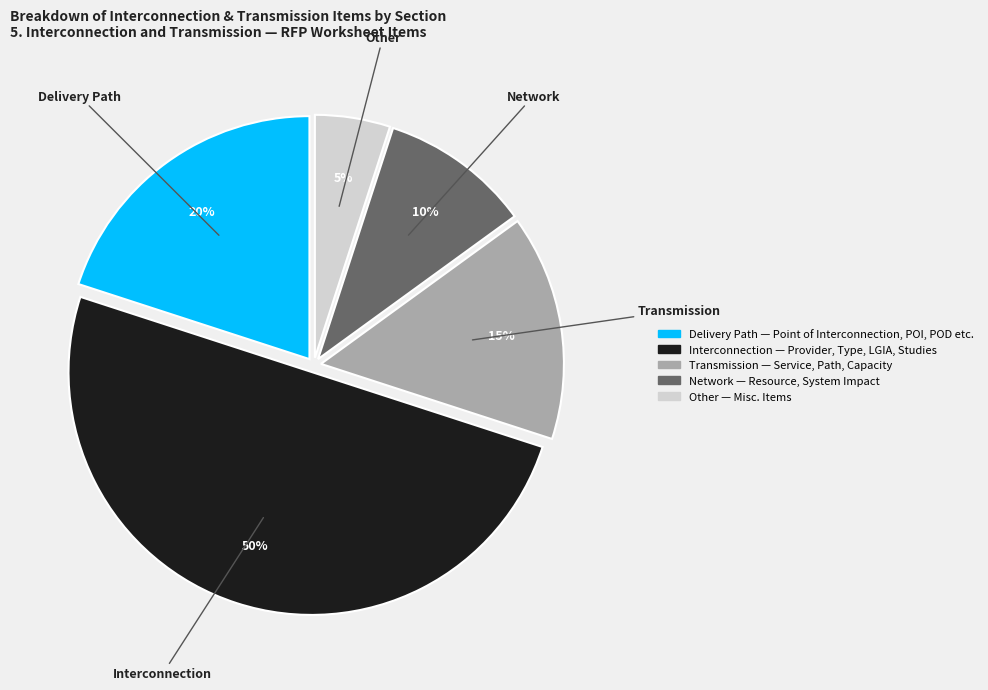

Is the sum of Transmission and Other greater than half?

No